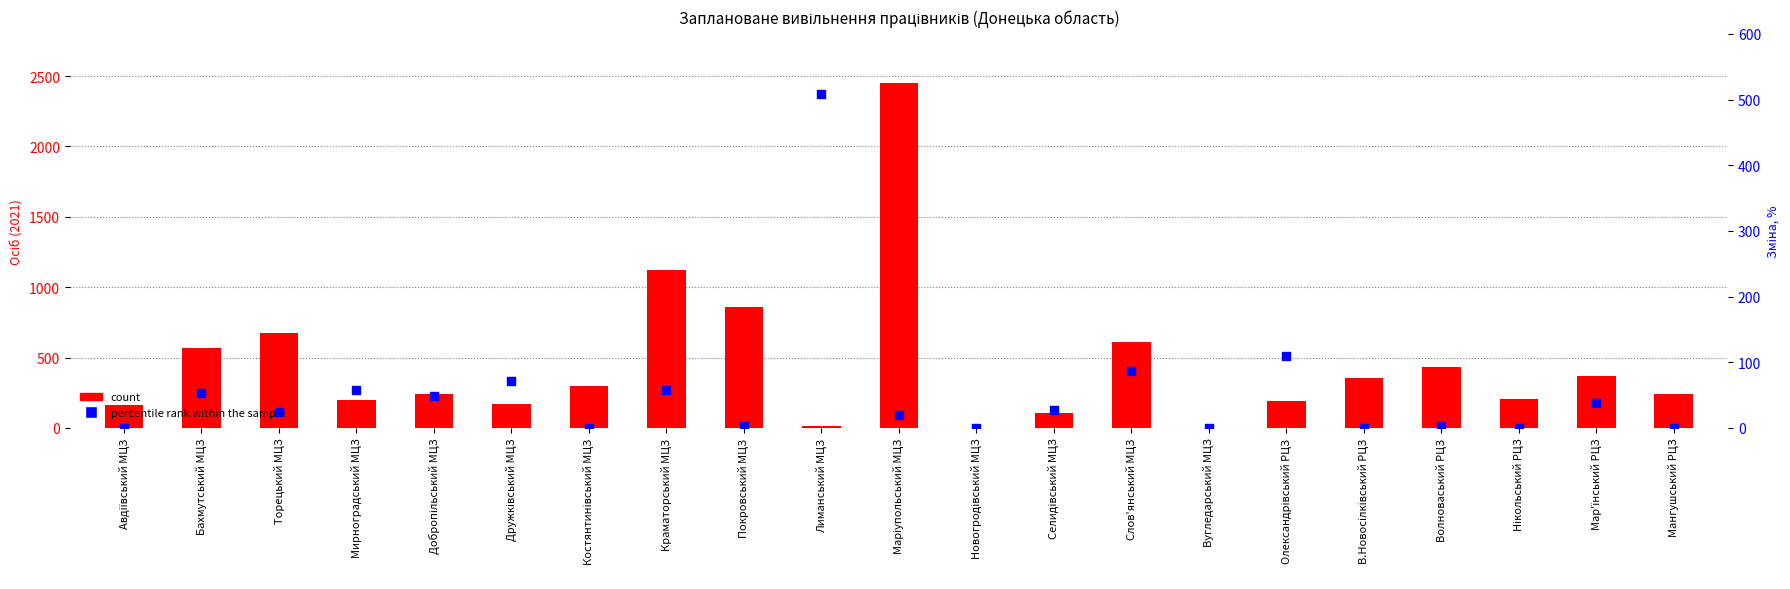

Which series has the largest Y range (max minus min)?

count